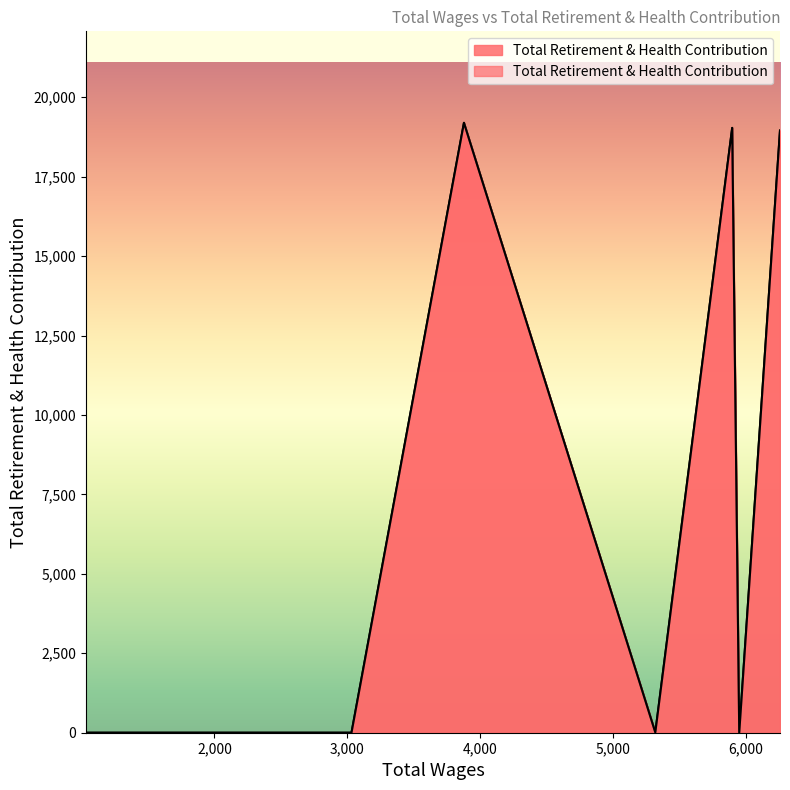

Reading left to right, transcribe all the data shown in this chart.

6259.0=18951	5952.0=0	5899.0=19035	5320.0=9	3879.0=19195	3032.0=0	2920.0=0	1032.0=0